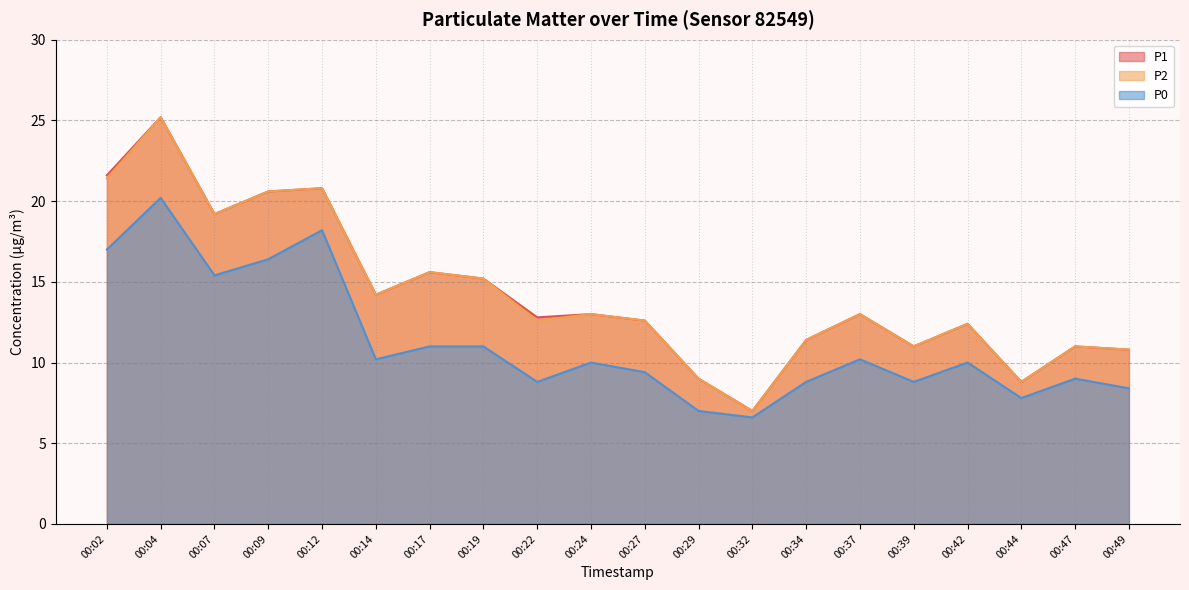

Where is the first local maximum for P2?

00:04